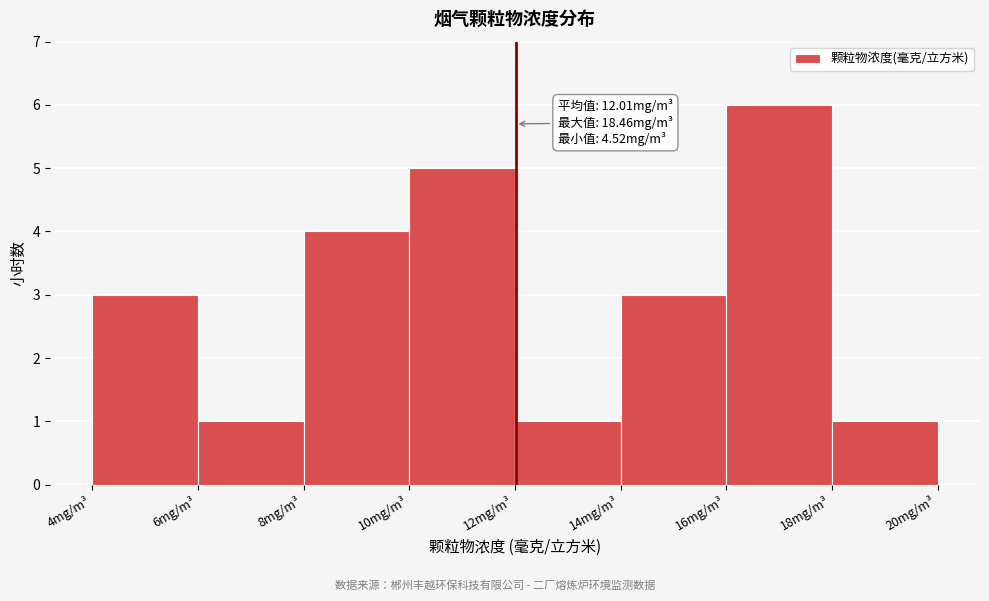

Over which range of the x-axis is the bar tallest?

16 to 18